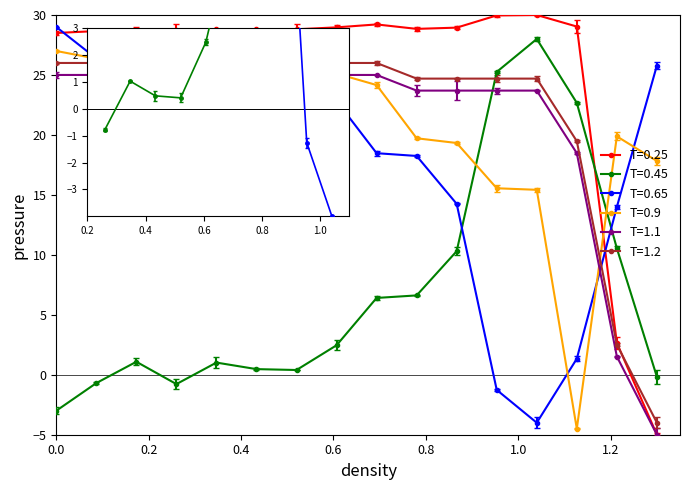

What is the minimum value shown in the chart?

-5.0